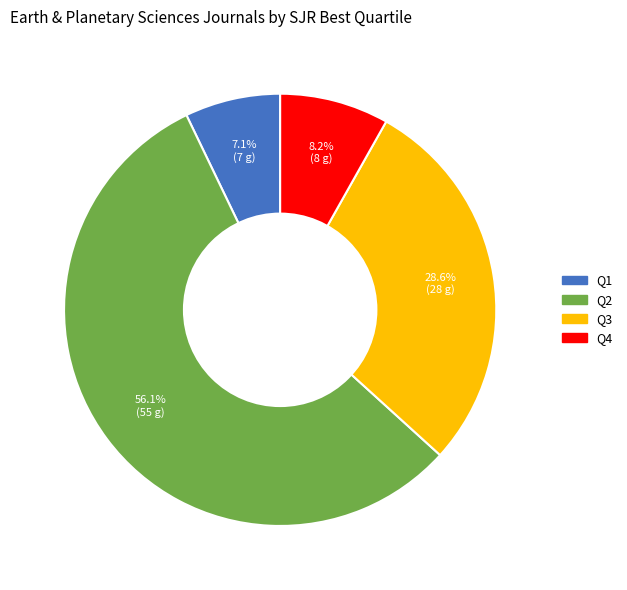

Is it true that Q4 is 14% of the pie?

False